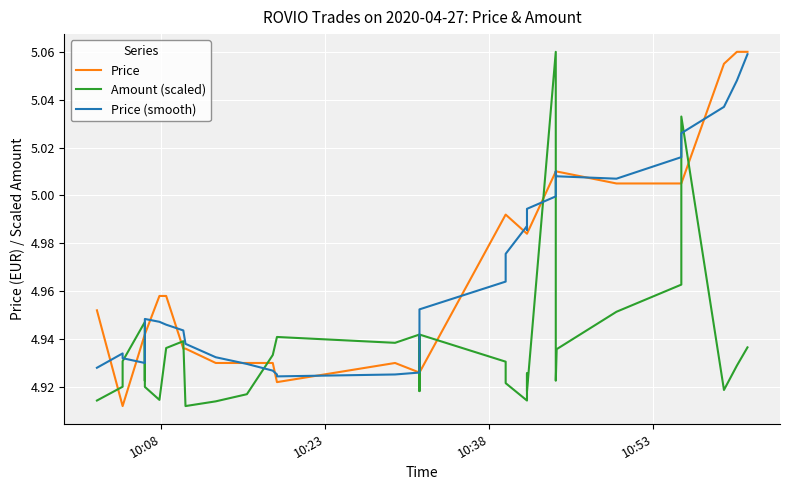

What is the maximum value shown in the chart?

5.1